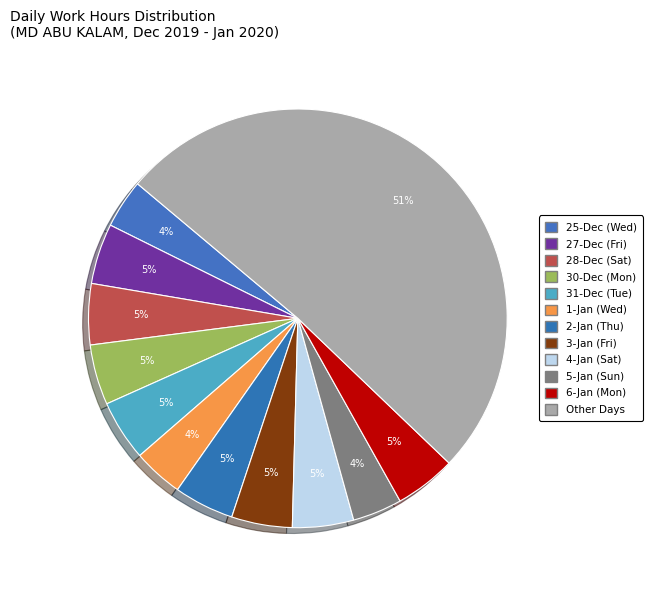

How many segments does this pie chart have?

12